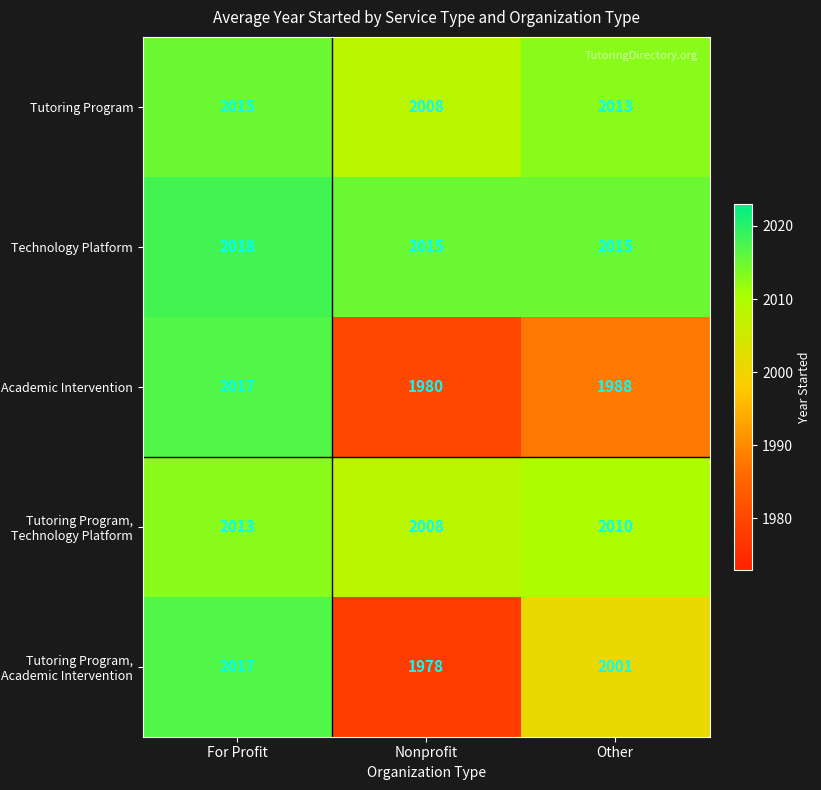

How many series are shown in this chart?

5